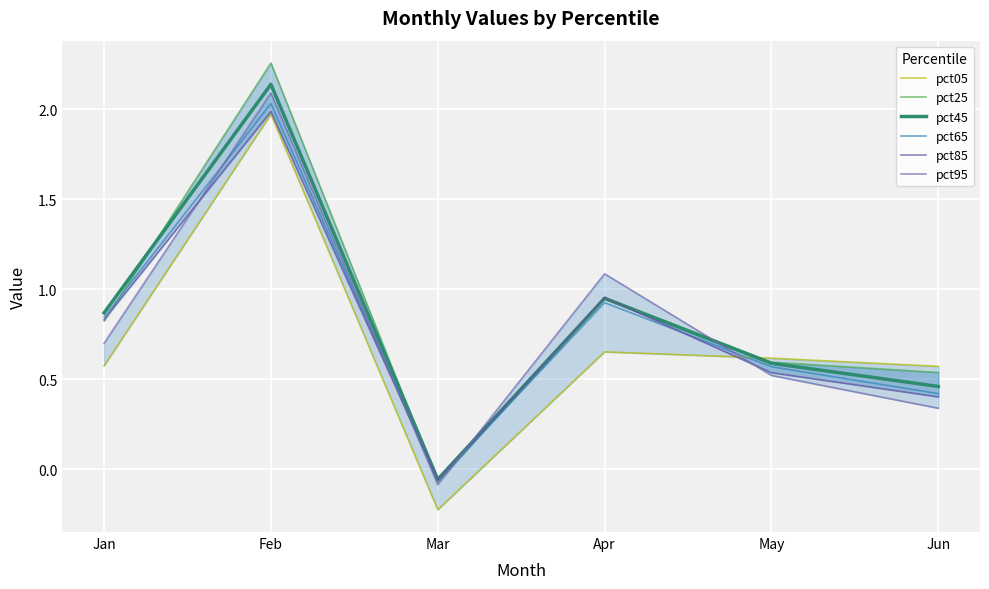

The value of pct25 at Mar is -0.0. True or false?

False